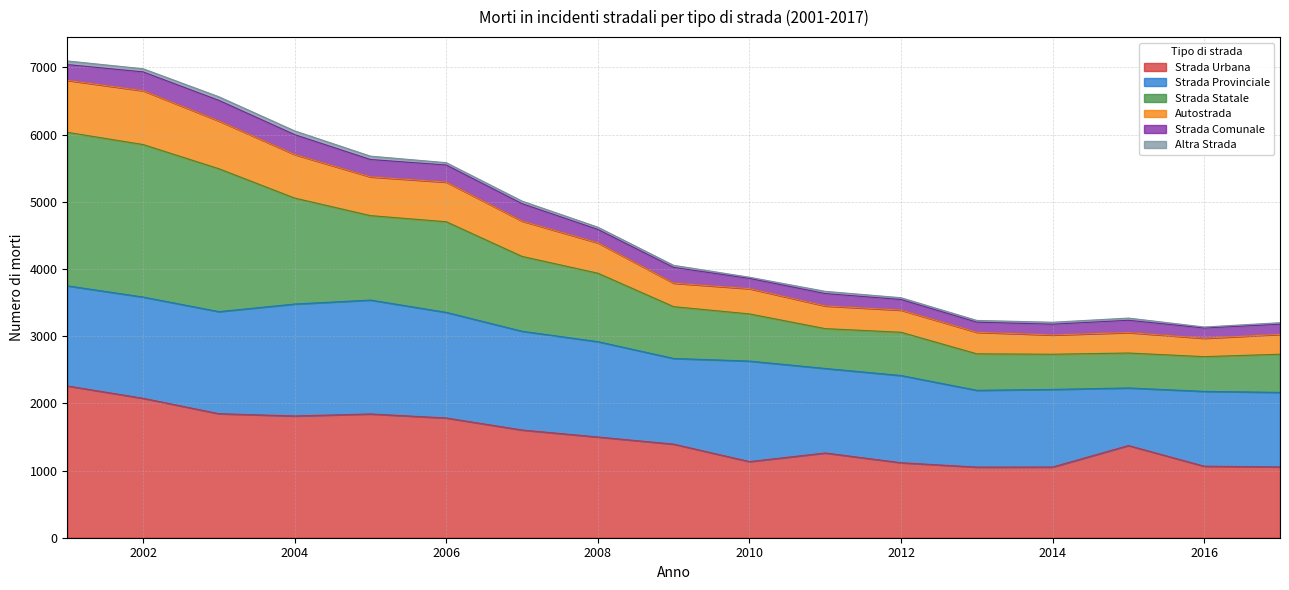

Is it true that Autostrada equals 2255 at 2004?

False